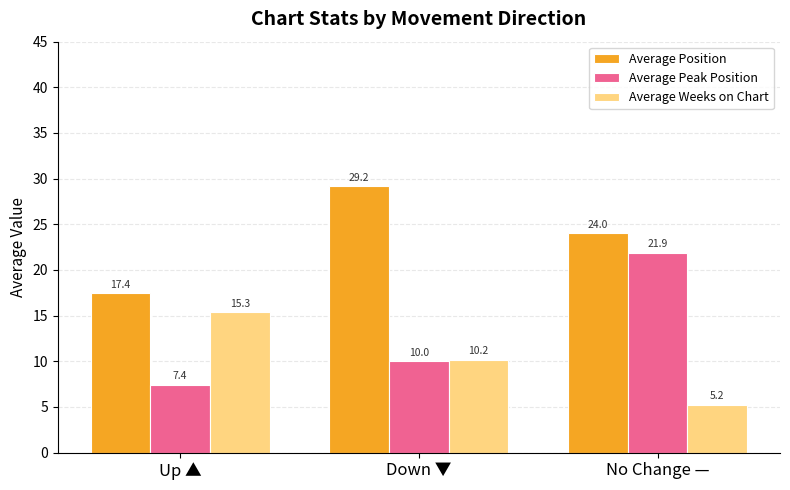

List the labels in order of Average Peak Position value, largest first.

No Change —, Down ▼, Up ▲